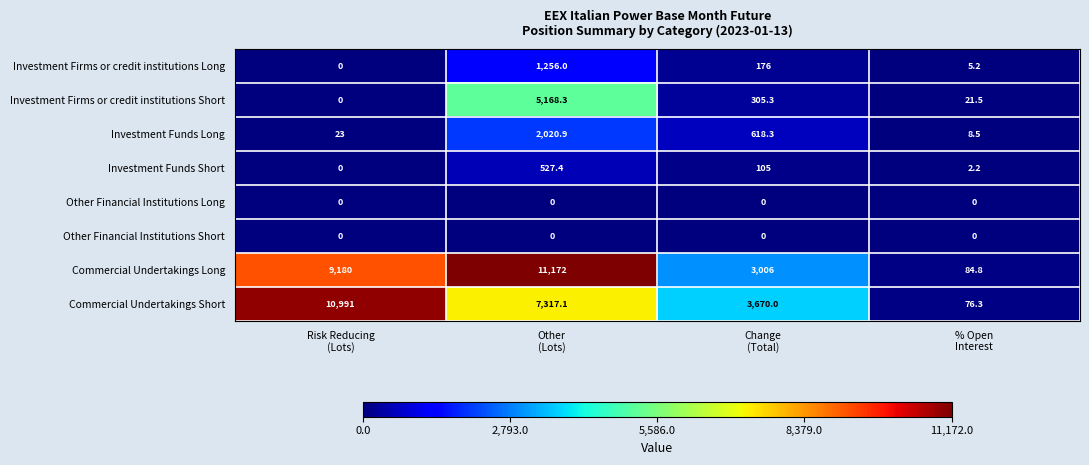

At how many categories does at least one series exceed 799?

3